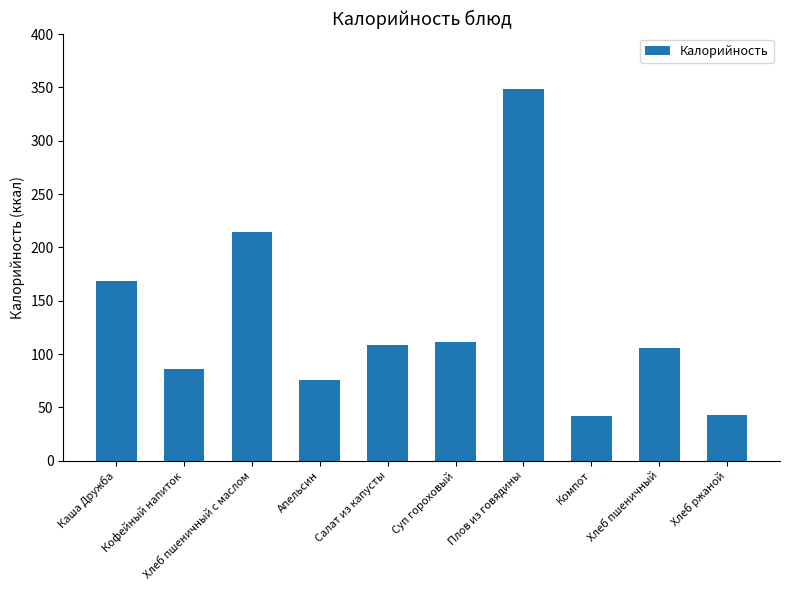

What is the change in value from Салат из капусты to Суп гороховый?

+2.2